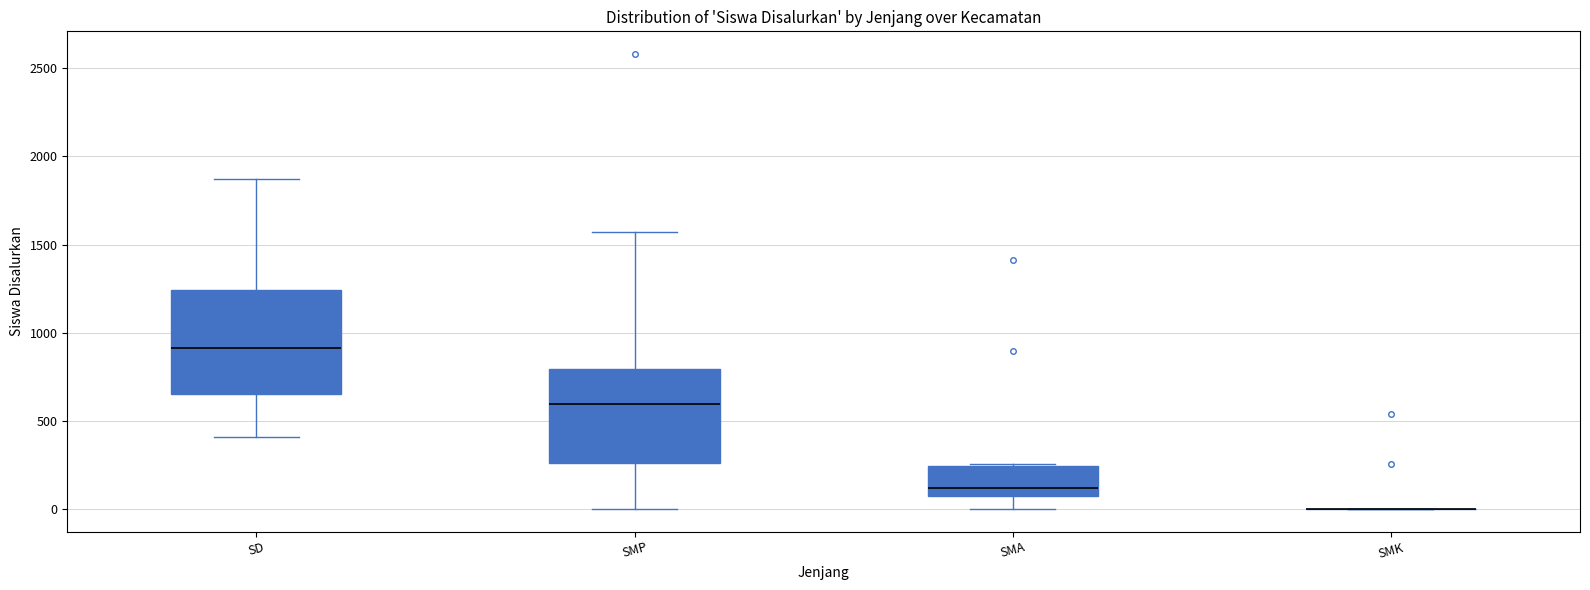

Reading left to right, read every box against the y-axis: the position of its median line, the range the box covers, and the ends of its whiskers. The values are not printed on the chart, so give them approximately, as read against the axis.

SD: median 900, box 650 to 1250, whiskers 400 to 1850
SMP: median 600, box 250 to 800, whiskers 0 to 1550
SMA: median 100, box 50 to 250, whiskers 0 to 250
SMK: box collapsed to a line at 0, whiskers 0 to 0